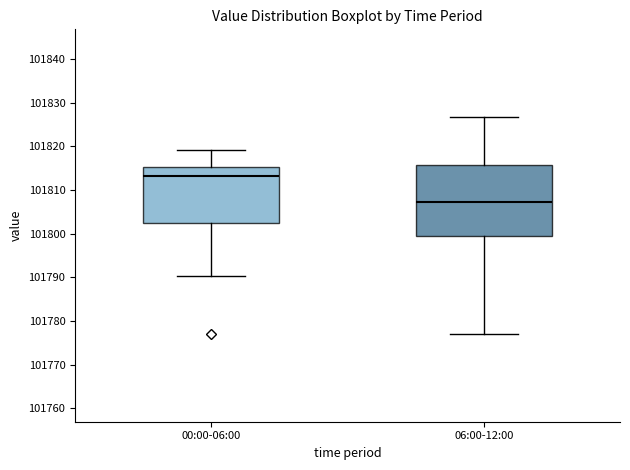

Reading left to right, transcribe this box plot: for each box, give where its median line is, the range the box spans, and where its two whiskers end, as read against the y-axis. The values are not printed on the chart, so give them approximately, as read against the axis.

00:00-06:00: median 101813, box 101803 to 101815, whiskers 101790 to 101819
06:00-12:00: median 101807, box 101799 to 101816, whiskers 101777 to 101827